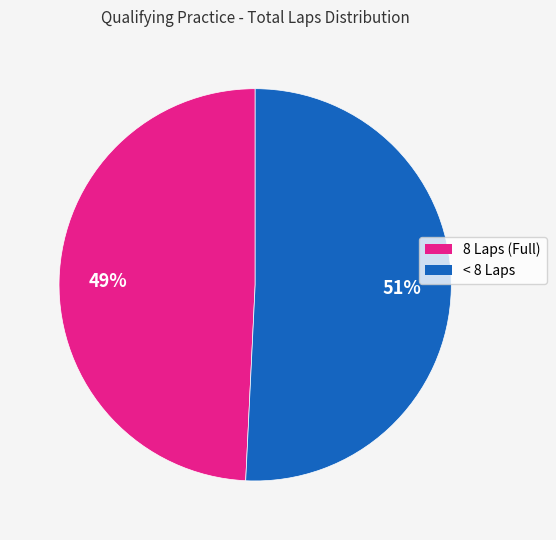

How many segments does this pie chart have?

2